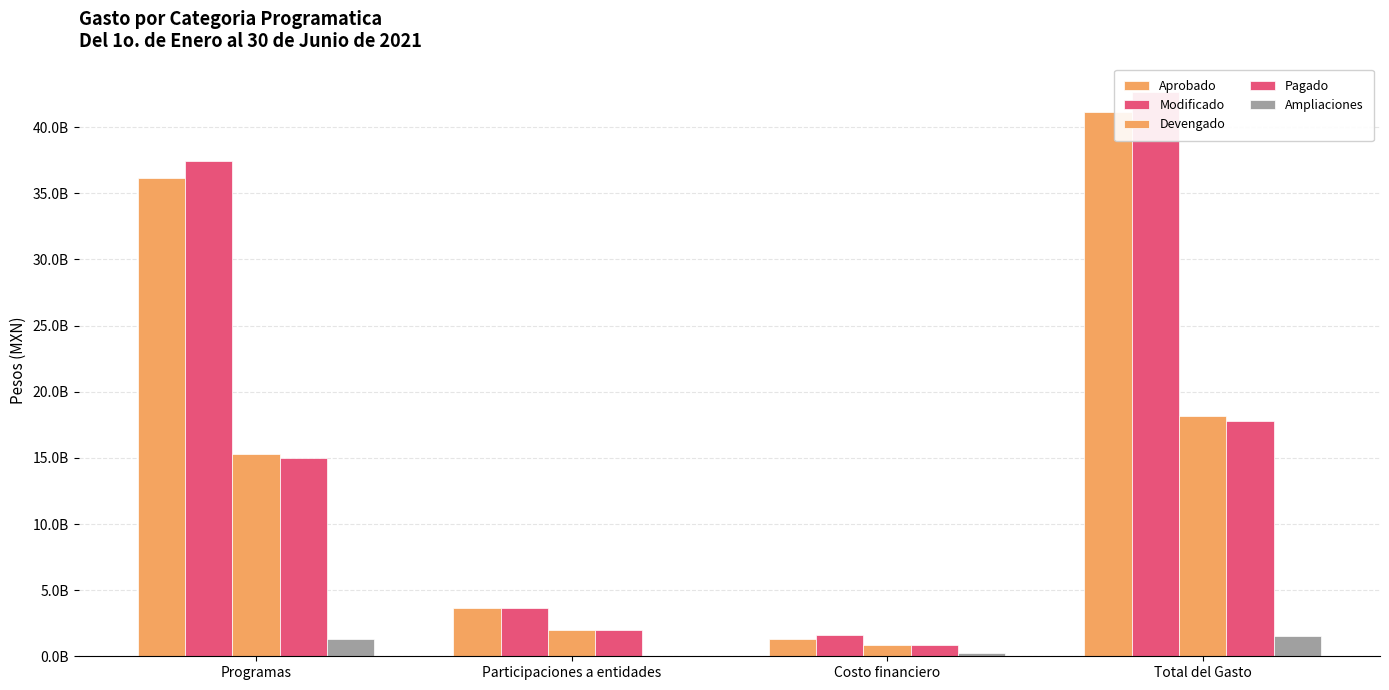

What are all the series names shown in the legend?

Aprobado, Modificado, Devengado, Pagado, Ampliaciones